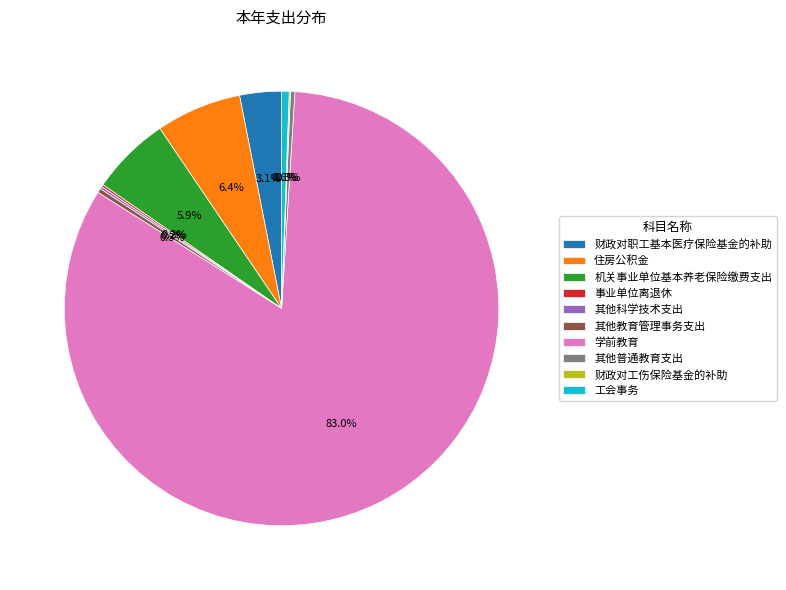

What is the majority slice?

学前教育